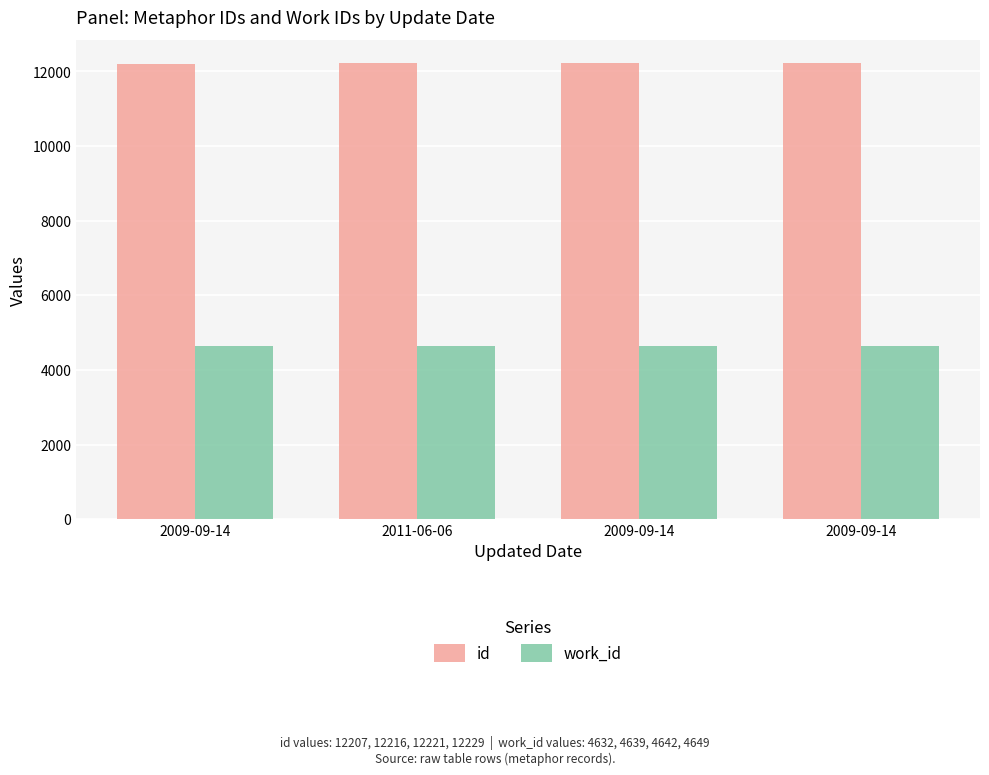

Count the number of categories in the chart.

4